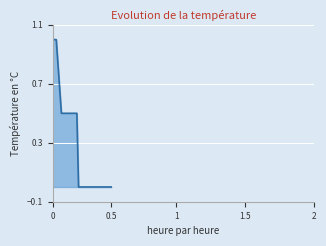

What is the difference between the maximum and minimum values?

1.0